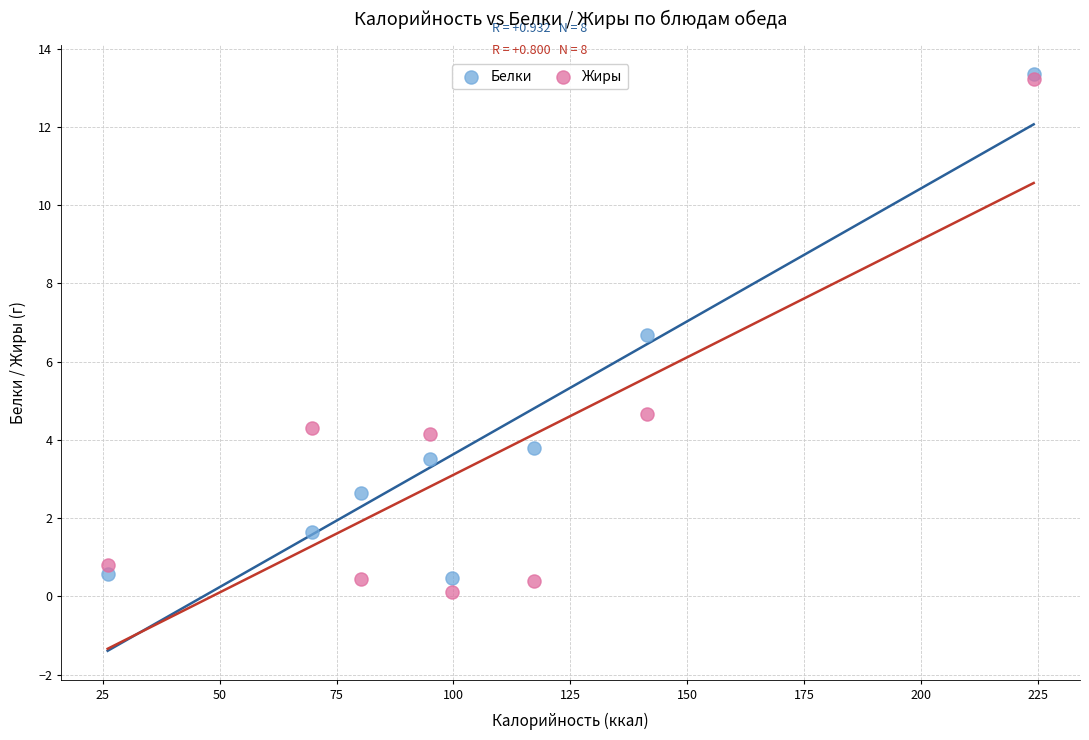

Which series contains the lowest Y value?

Жиры